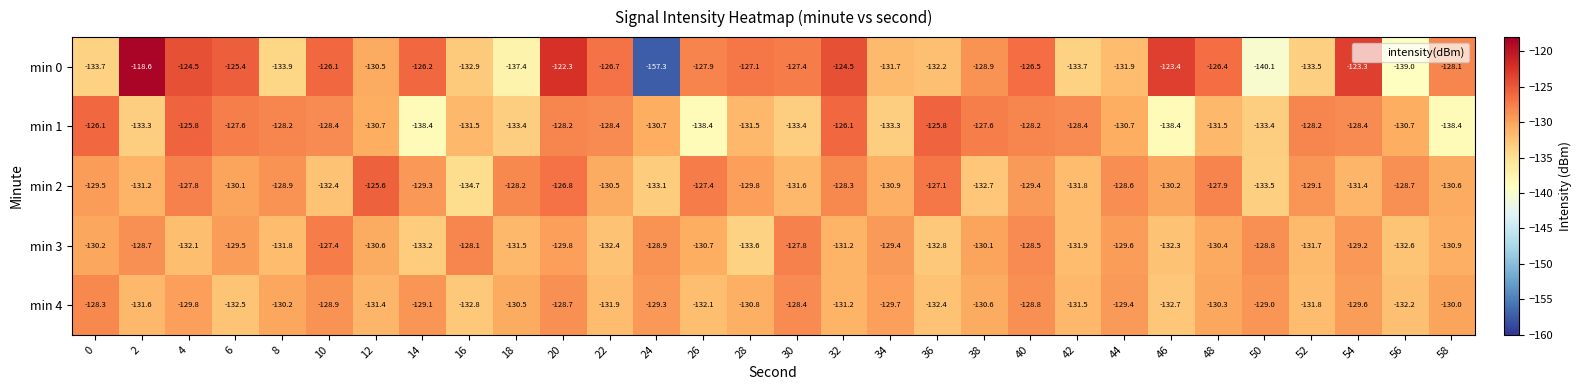

List the series in order of their peak value, highest first.

min 0, min 2, min 1, min 3, min 4